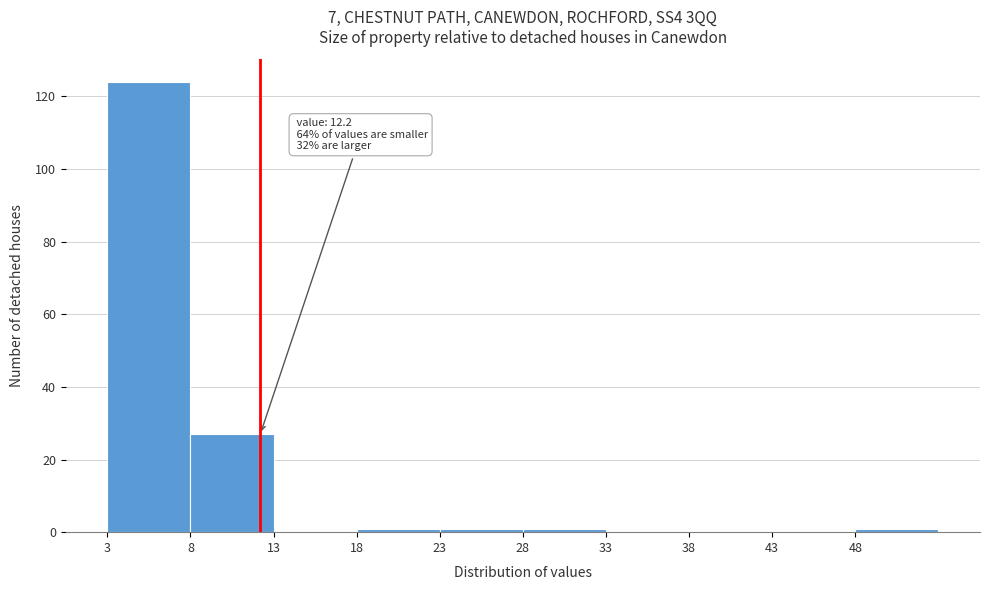

Over which range of the x-axis is the bar tallest?

3 to 8